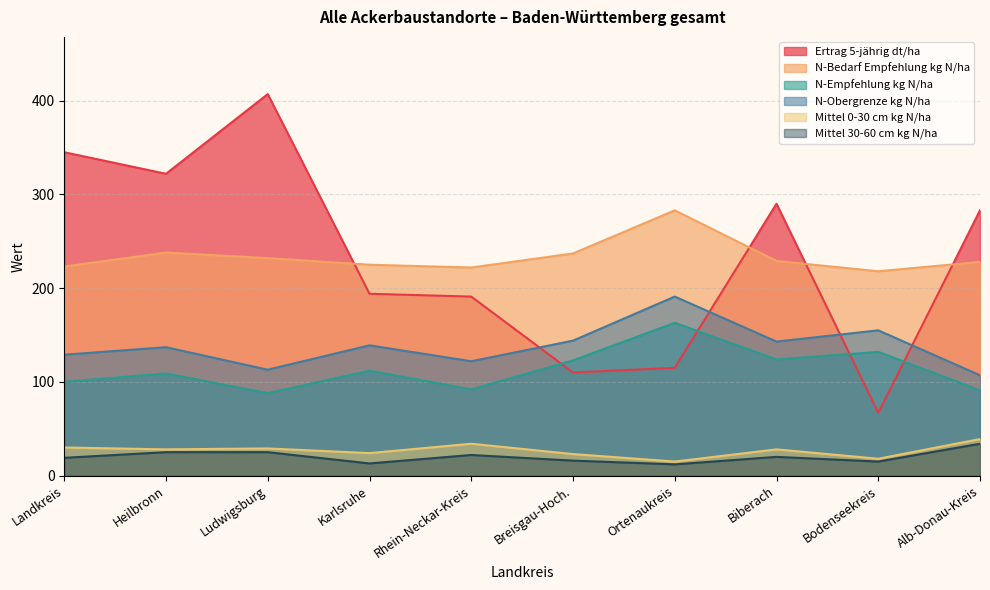

What is the label of the 7th point from the right?

Karlsruhe